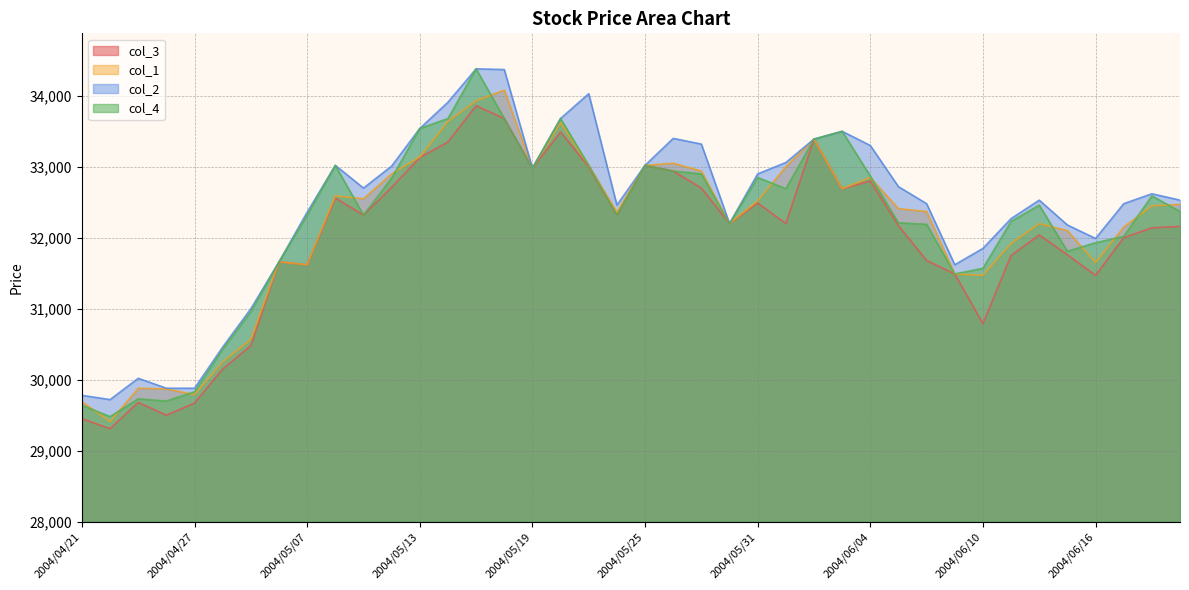

Which series has the largest total across all categories?

col_2